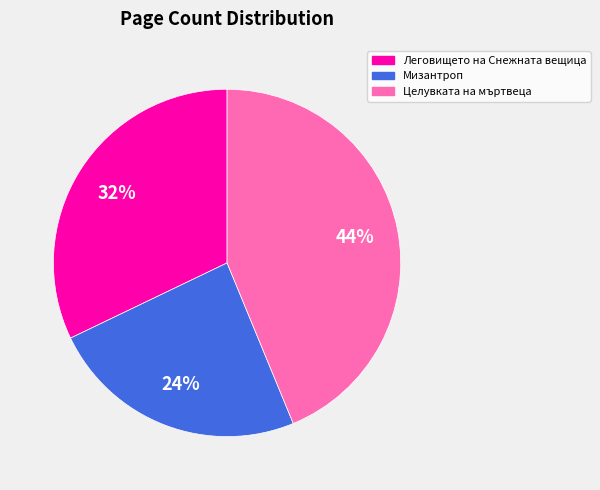

Count the number of slices in the pie.

3